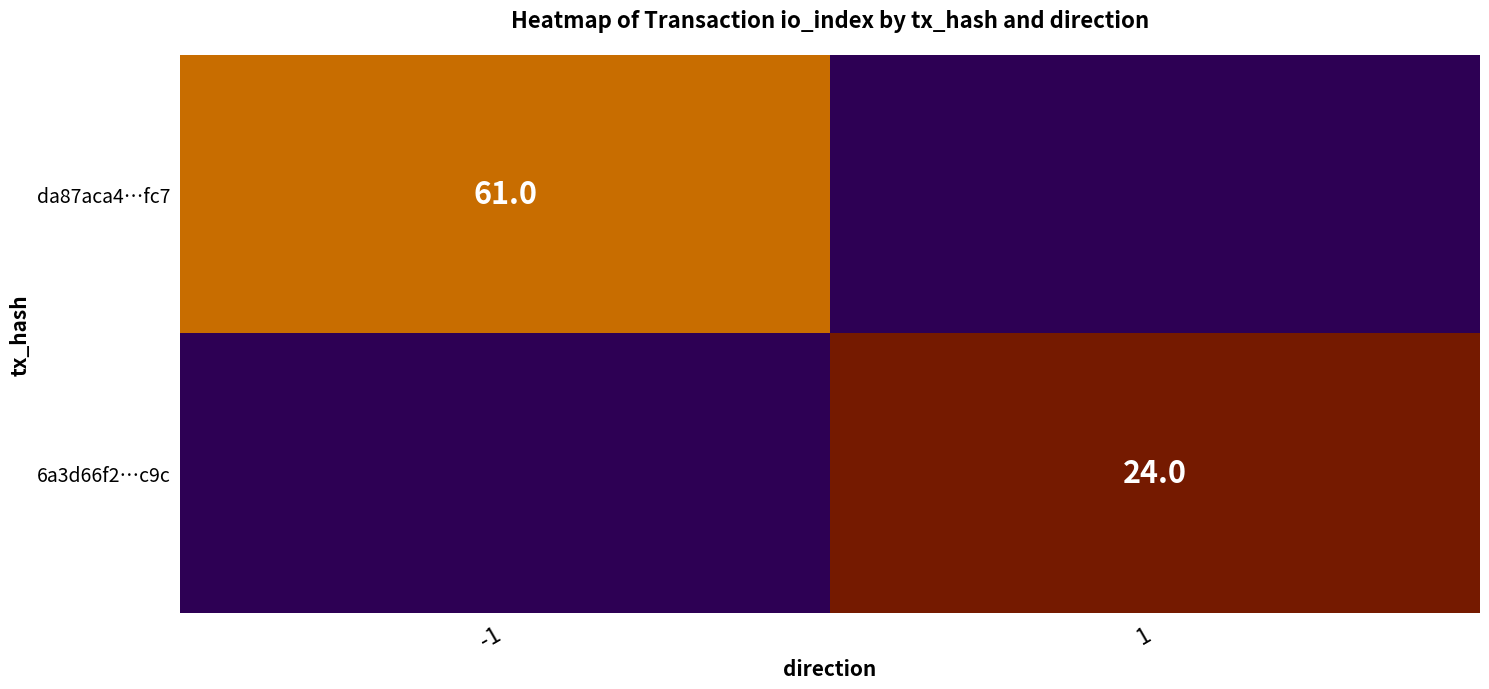

The da87aca4…fc7 series shows 23 at -1. True or false?

False